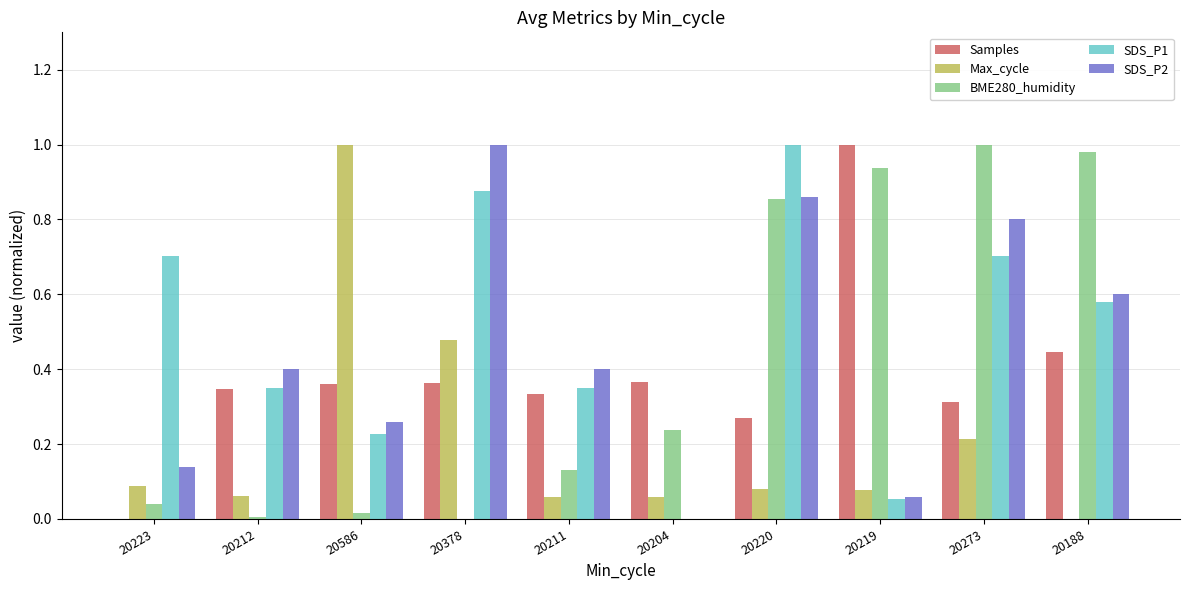

At which label does SDS_P1 reach its peak?

20220